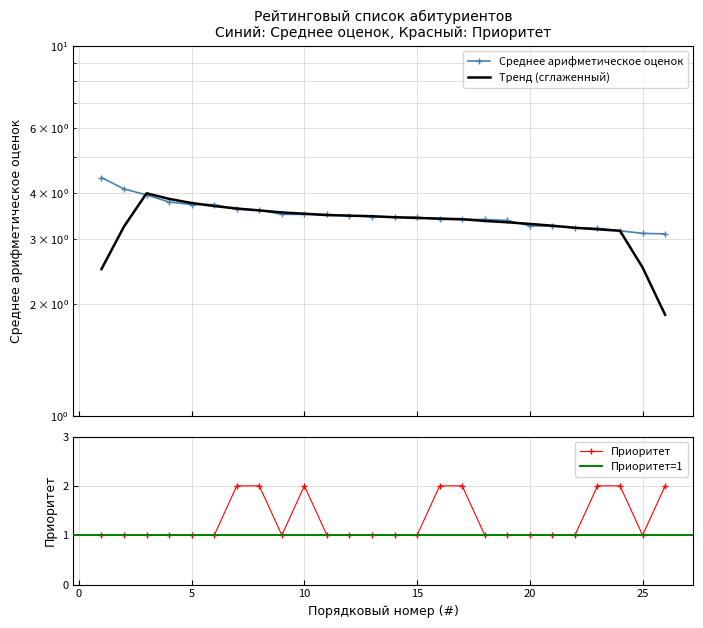

Which category has the lowest value in the Среднее арифметическое оценок series?

26